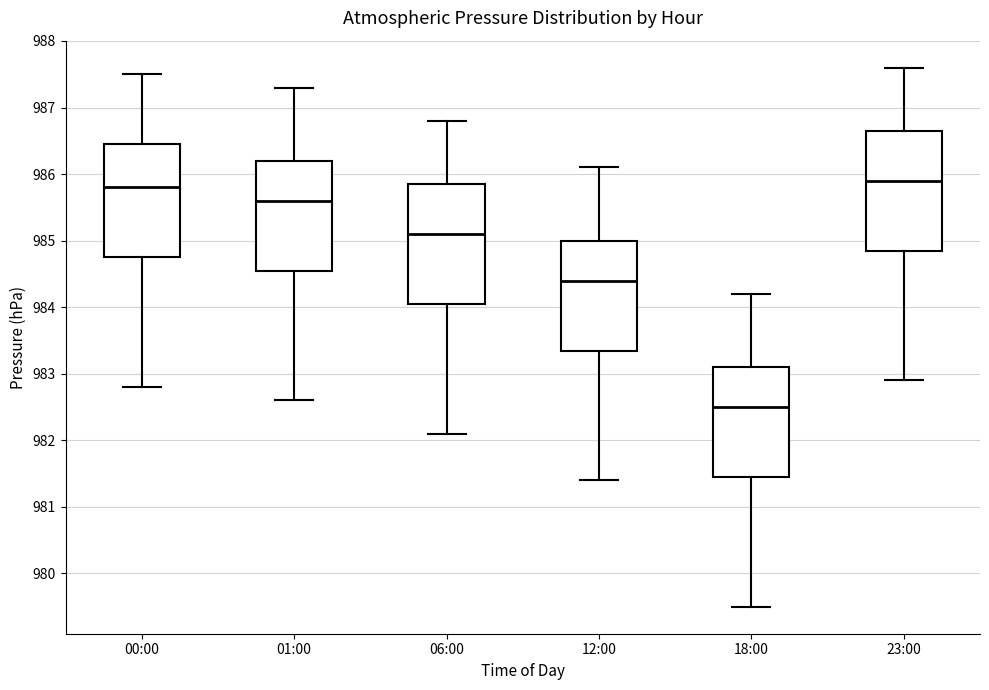

Reading left to right, read every box against the y-axis: the position of its median line, the range the box covers, and the ends of its whiskers. The values are not printed on the chart, so give them approximately, as read against the axis.

00:00: median 985.8, box 984.8 to 986.5, whiskers 982.8 to 987.5
01:00: median 985.6, box 984.6 to 986.2, whiskers 982.6 to 987.3
06:00: median 985.1, box 984.1 to 985.9, whiskers 982.1 to 986.8
12:00: median 984.4, box 983.4 to 985.0, whiskers 981.4 to 986.1
18:00: median 982.5, box 981.5 to 983.1, whiskers 979.5 to 984.2
23:00: median 985.9, box 984.9 to 986.7, whiskers 982.9 to 987.6